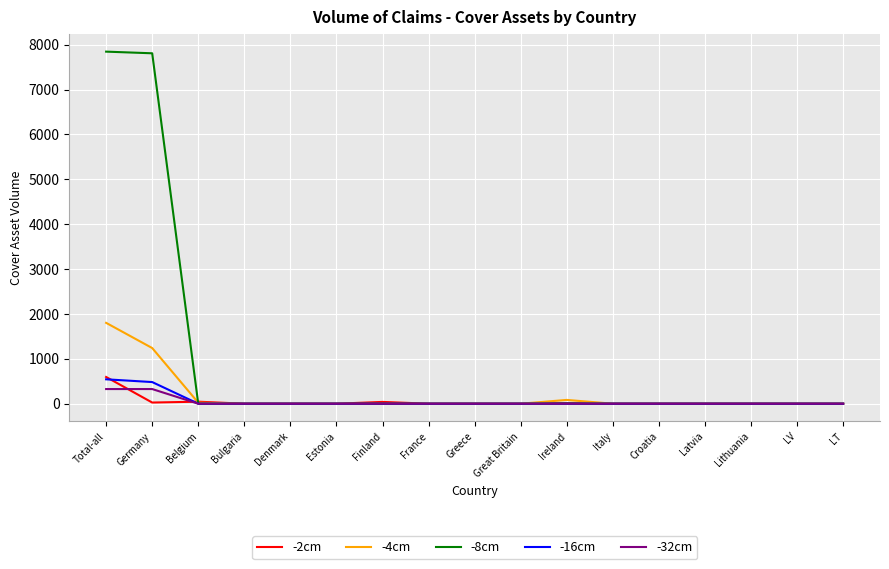

At which category is the sum across all series the highest?

Total-all